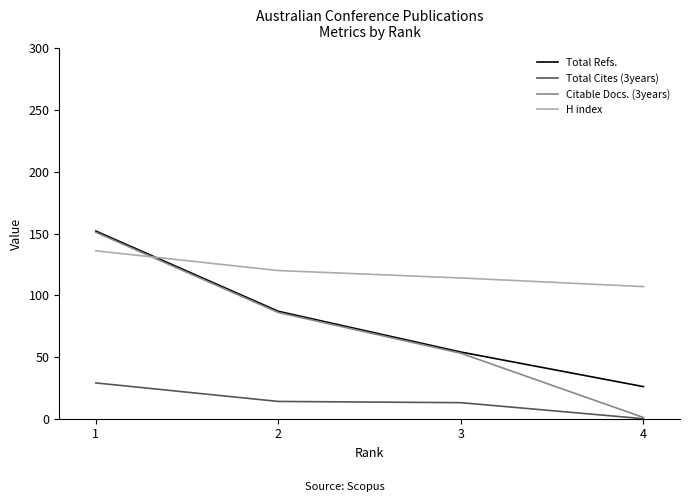

What is the difference between the Citable Docs. (3years) values at 1 and 4?

150